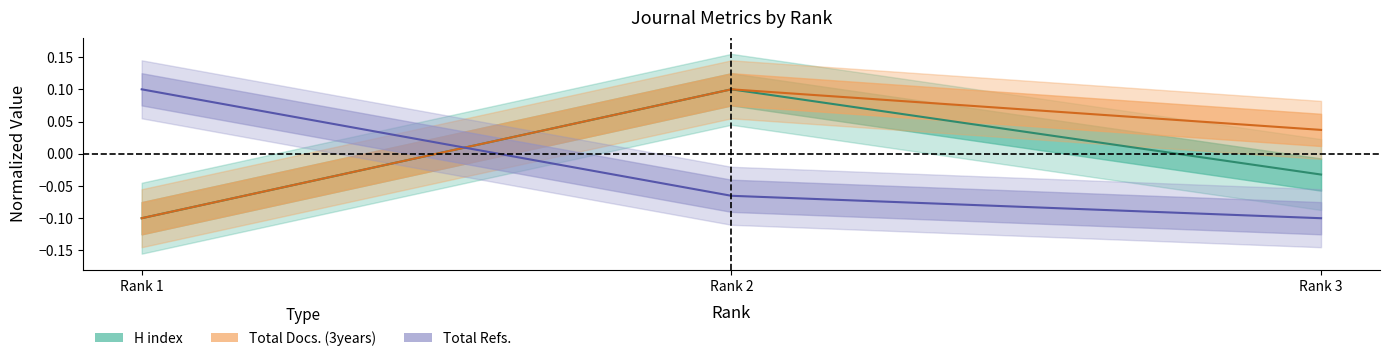

Which series has the largest total across all categories?

Total Docs. (3years)